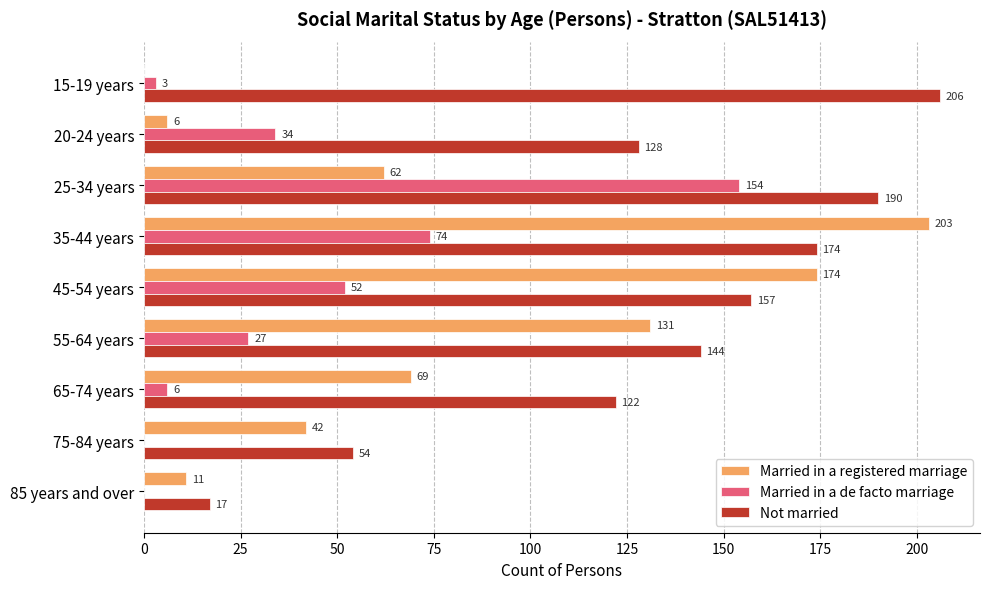

What is the sum of the Not married values at 65-74 years and 15-19 years?

328